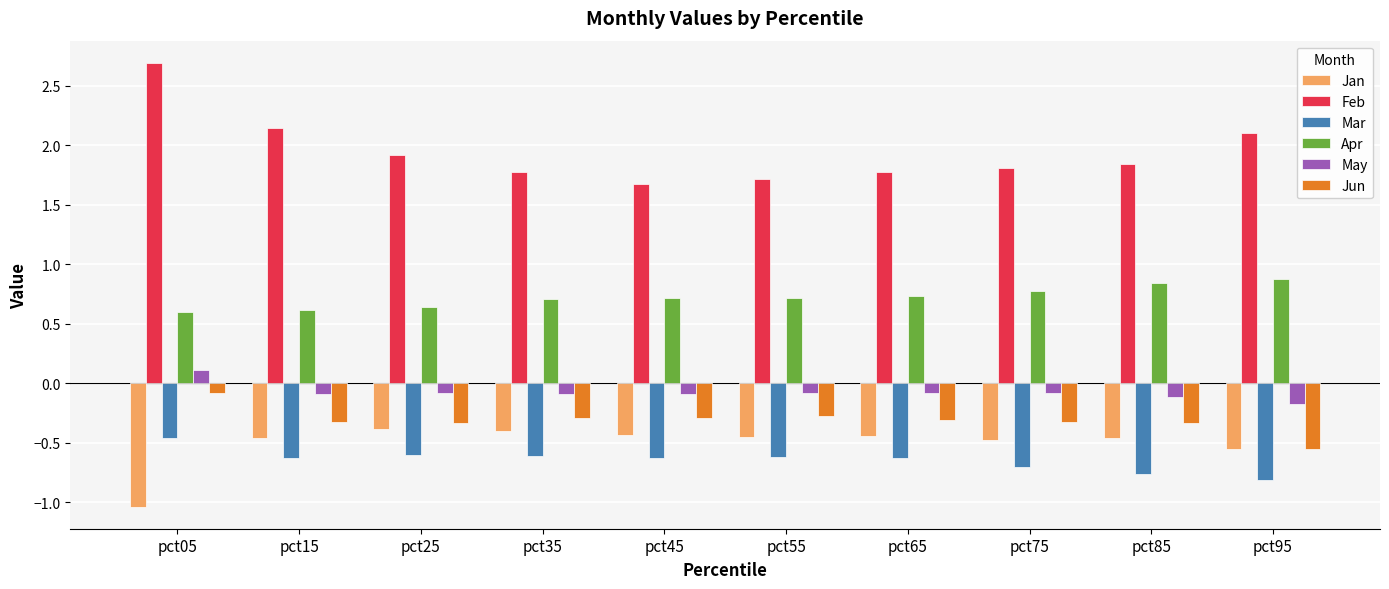

True or false: Apr has a value of 0.8 at pct85.

True